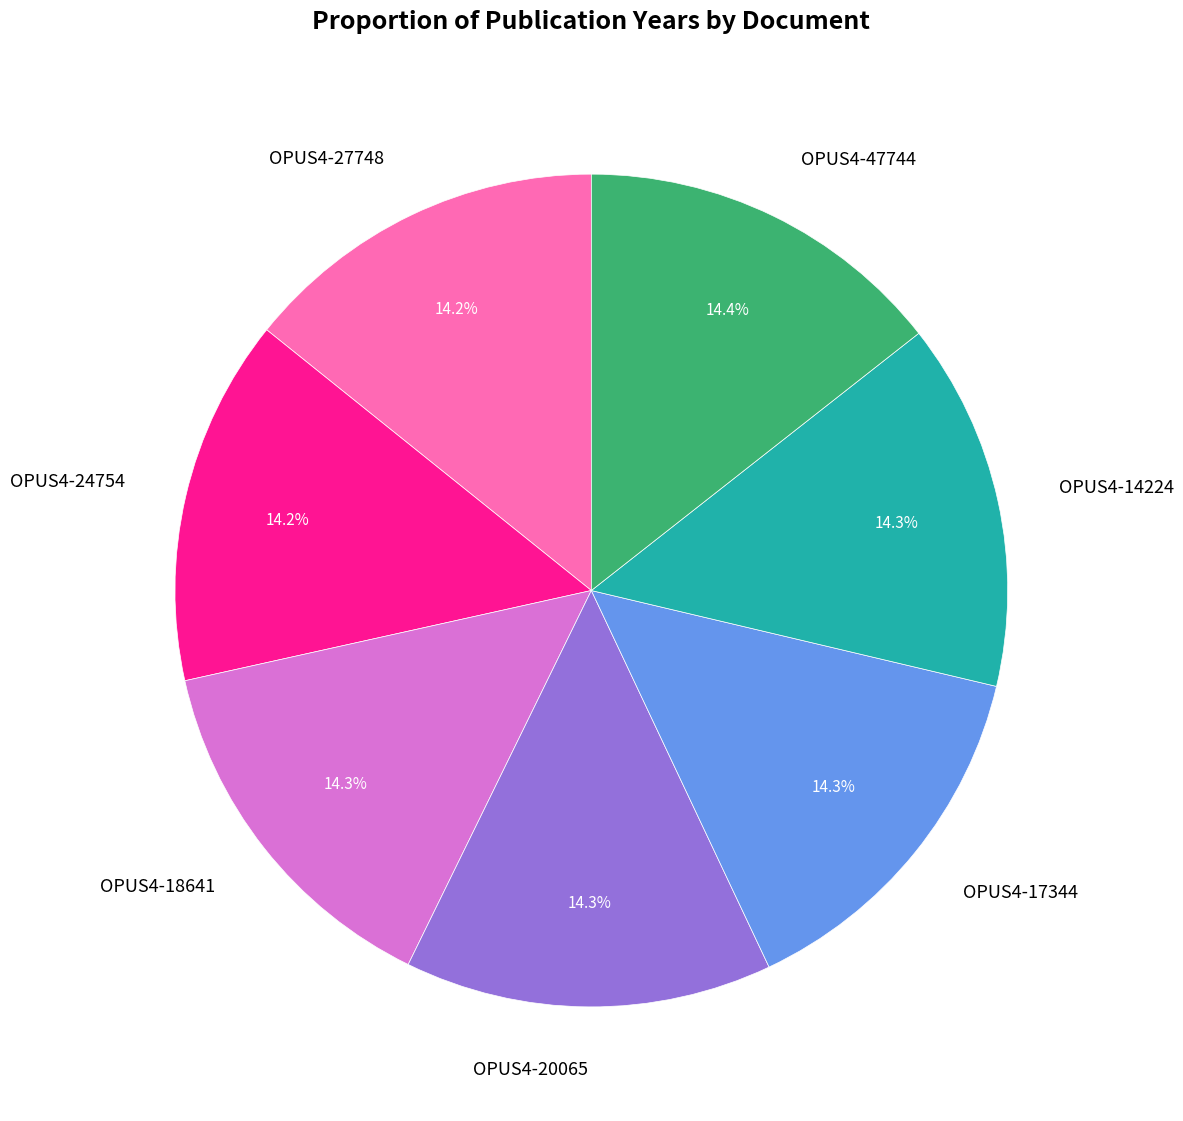

What is the ratio of the value at OPUS4-14224 to the value at OPUS4-17344?

1.0